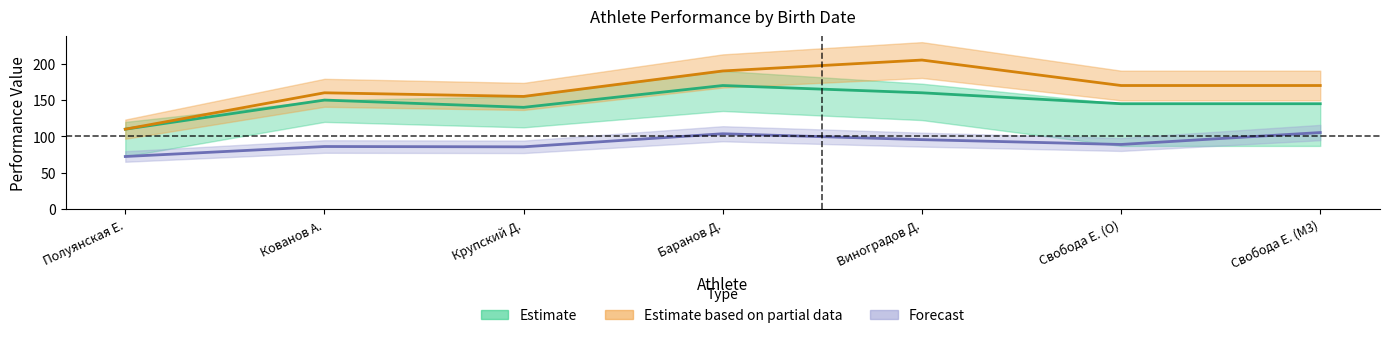

Is this an area chart (filled region under the line)?

No